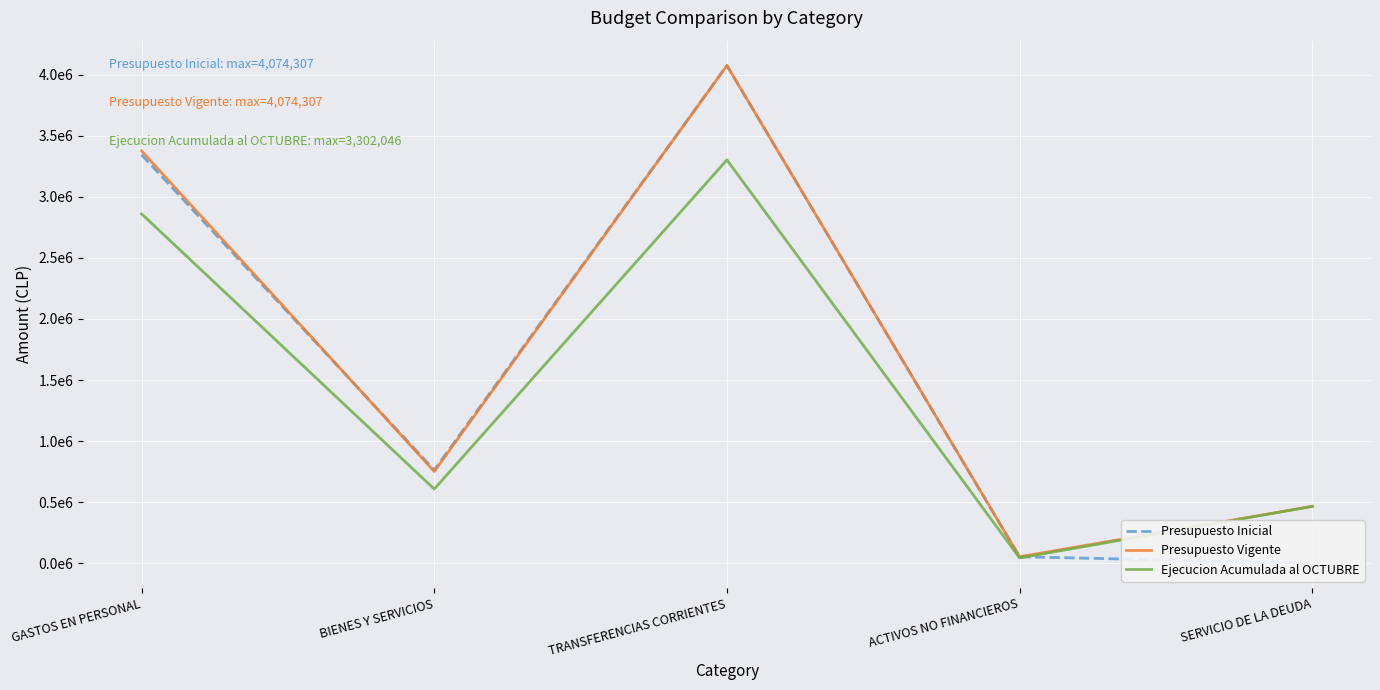

Where do Presupuesto Vigente and Presupuesto Inicial first cross each other?

GASTOS EN PERSONAL and BIENES Y SERVICIOS